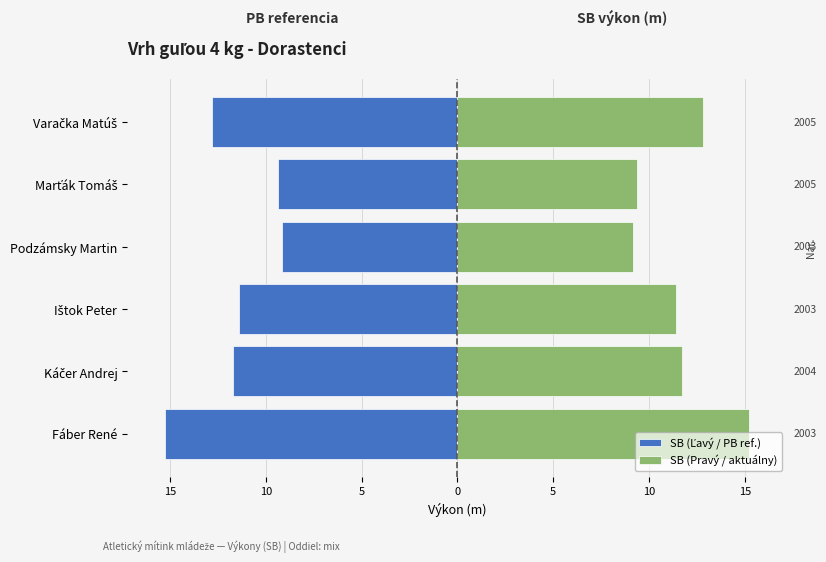

Reading left to right, extract all data points from this chart.

SB (Ľavý / PB ref.): -15.2	-11.7	-11.4	-9.2	-9.4	-12.8
SB (Pravý / aktuálny): 15.2	11.7	11.4	9.2	9.4	12.8